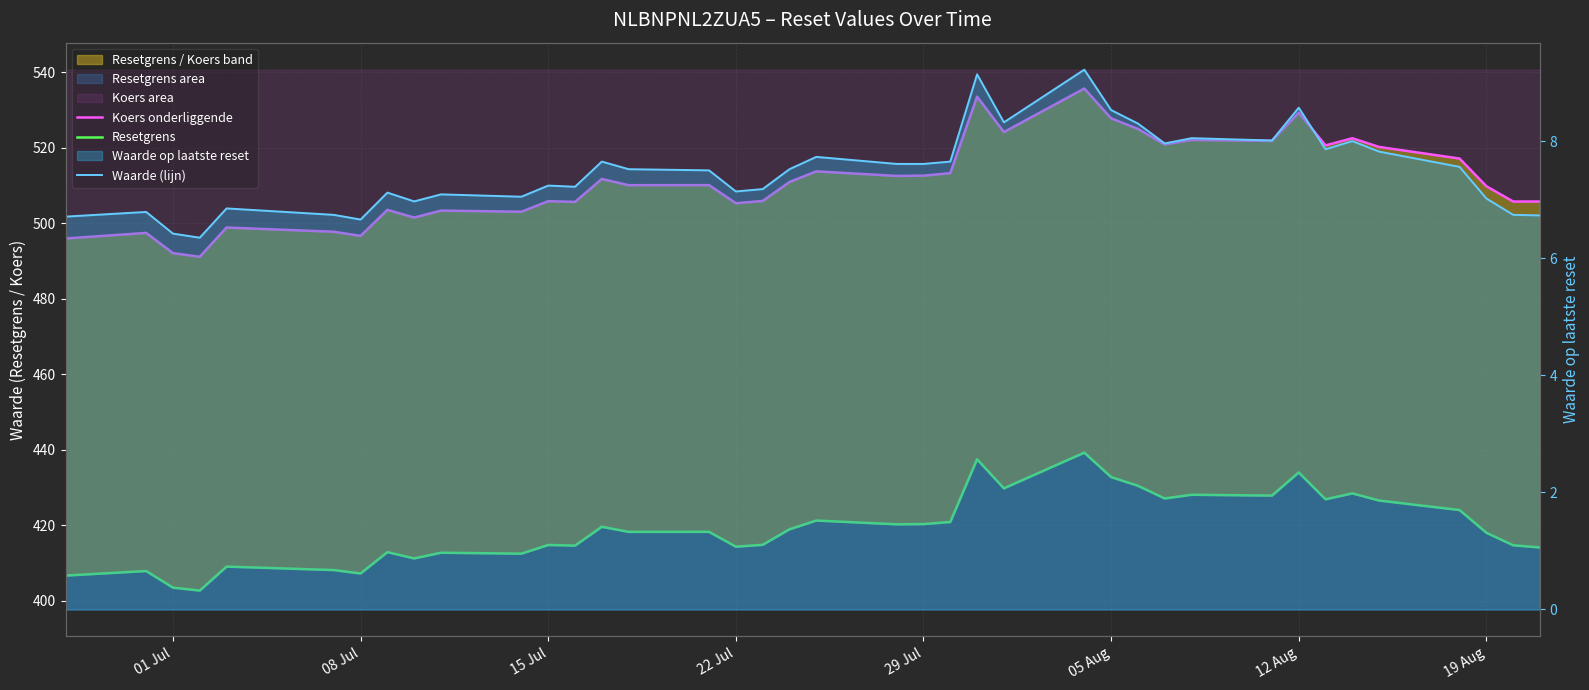

Reading left to right, list all the values displayed in this chart.

Koers onderliggende: 495.9	497.4	492.1	491.1	498.8	497.7	496.6	503.5	501.5	503.3	503.0	505.8	505.6	511.7	510.1	510.1	505.3	505.9	510.9	513.7	512.5	512.6	513.2	533.5	524.1	535.6	527.8	524.9	520.8	522.0	521.8	529.2	520.6	522.5	520.2	517.1	509.8	505.7	505.7
Resetgrens: 406.7	407.9	403.5	402.7	409.0	408.1	407.2	412.9	411.2	412.7	412.5	414.8	414.6	419.6	418.2	418.2	414.3	414.8	418.9	421.2	420.2	420.3	420.9	437.5	429.8	439.2	432.8	430.5	427.1	428.1	427.9	434.0	426.9	428.4	426.5	424.0	418.0	414.7	414.1
Waarde (lijn): 6.7	6.8	6.4	6.3	6.8	6.7	6.7	7.1	7.0	7.1	7.0	7.2	7.2	7.7	7.5	7.5	7.1	7.2	7.5	7.7	7.6	7.6	7.7	9.1	8.3	9.2	8.5	8.3	8.0	8.1	8.0	8.6	7.9	8.0	7.8	7.6	7.0	6.7	6.7